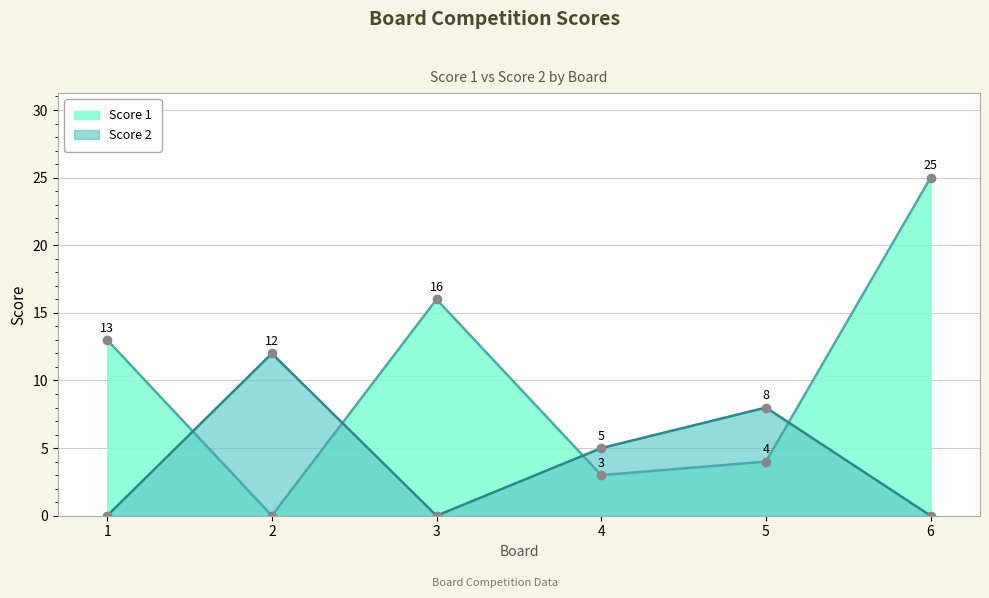

What is the average value of the Score 1 series?

10